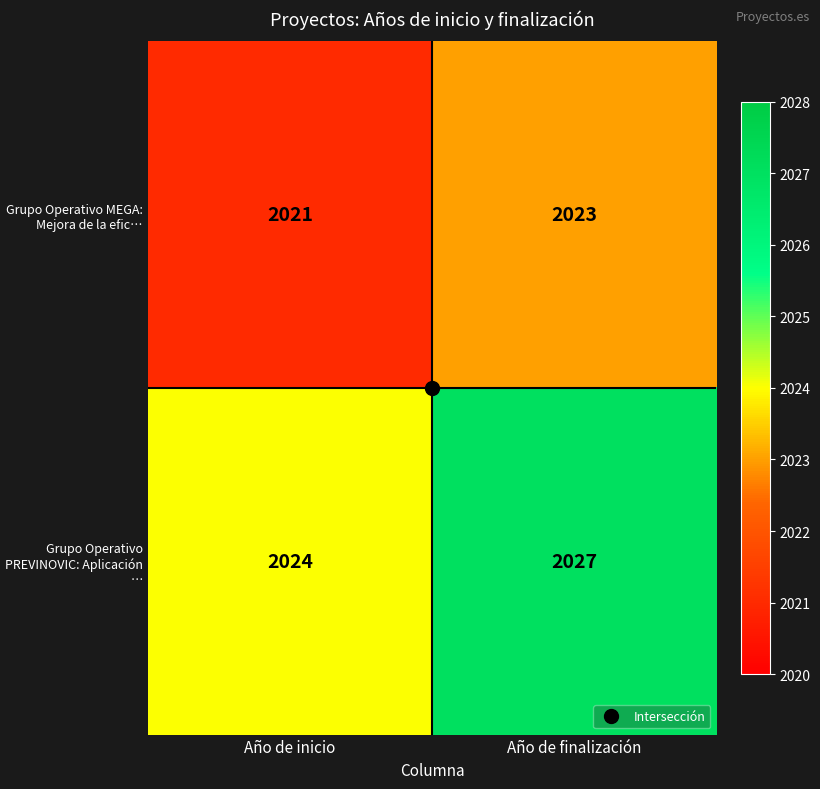

Rank the series by their average value, from lowest to highest.

Grupo Operativo MEGA: Mejora de la efic…, Grupo Operativo PREVINOVIC: Aplicación …